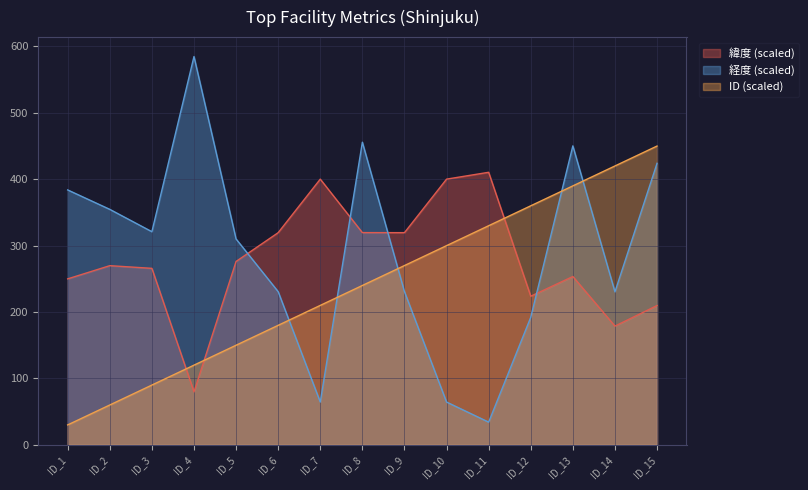

Reading left to right, transcribe all the data shown in this chart.

緯度: ID_1=250.0	ID_2=269.8	ID_3=265.8	ID_4=79.8	ID_5=276.2	ID_6=319.5	ID_7=400.2	ID_8=319.6	ID_9=319.6	ID_10=400.2	ID_11=410.5	ID_12=223.8	ID_13=253.5	ID_14=178.8	ID_15=209.8
経度: ID_1=383.9	ID_2=354.6	ID_3=321.0	ID_4=584.8	ID_5=310.0	ID_6=230.7	ID_7=64.4	ID_8=455.8	ID_9=230.7	ID_10=64.4	ID_11=34.2	ID_12=192.1	ID_13=450.3	ID_14=230.4	ID_15=424.0
ID: ID_1=30.0	ID_2=60.0	ID_3=90.0	ID_4=120.0	ID_5=150.0	ID_6=180.0	ID_7=210.0	ID_8=240.0	ID_9=270.0	ID_10=300.0	ID_11=330.0	ID_12=360.0	ID_13=390.0	ID_14=420.0	ID_15=450.0